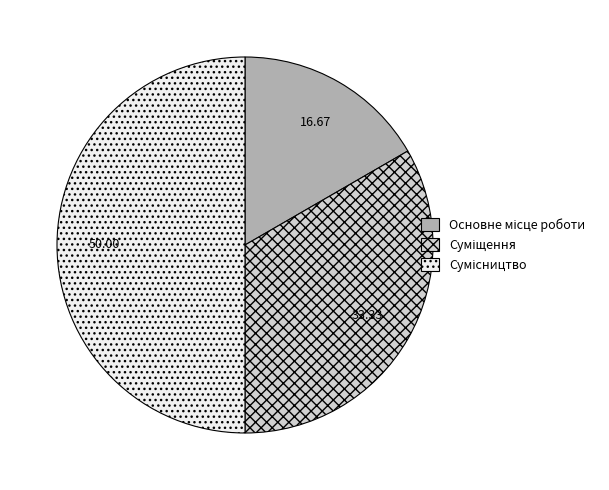

True or false: Сумісництво accounts for 50% of the total.

True